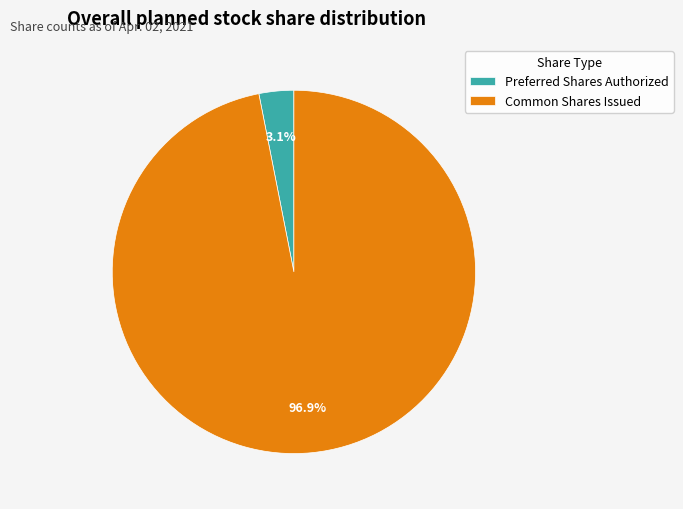

To the nearest percent, what portion does Preferred Shares Authorized represent?

3%